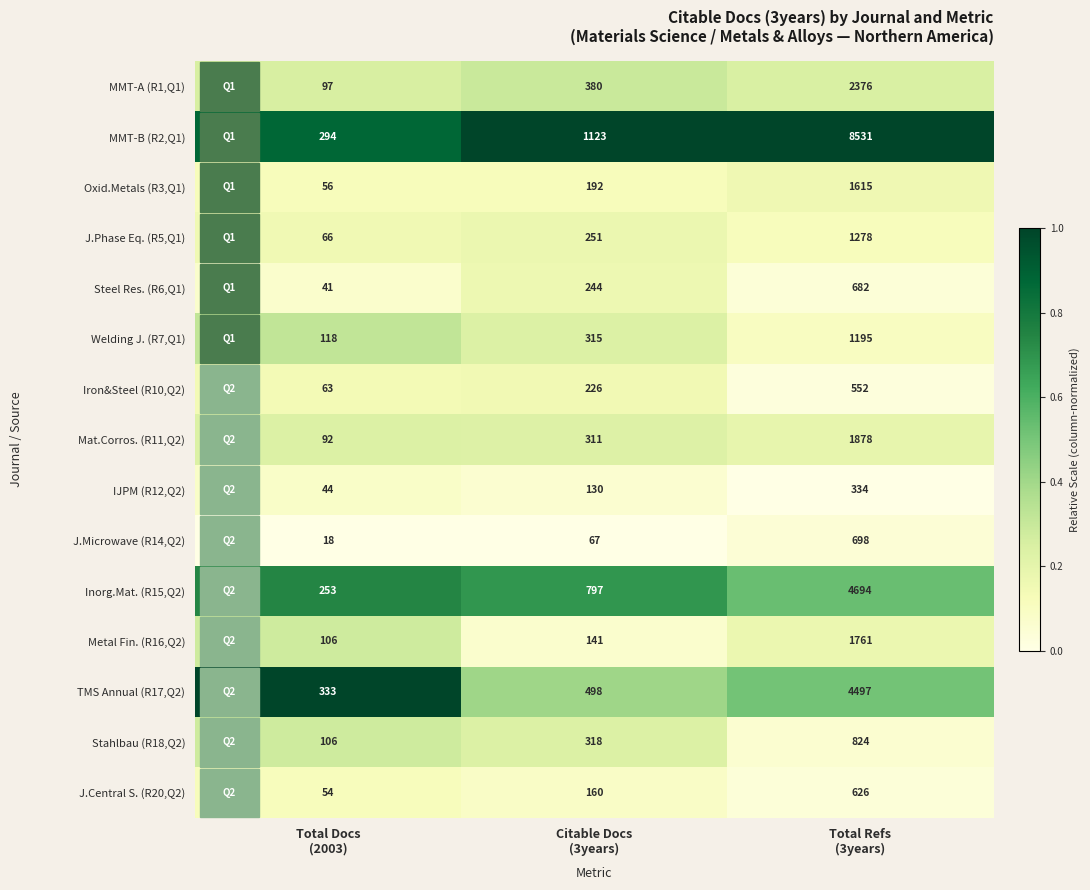

What is the minimum value for Metal Fin. (R16,Q2)?

106